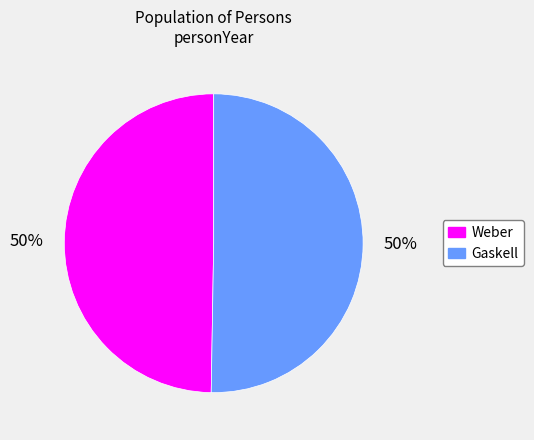

What is the ratio of the value at Gaskell to the value at Weber?

1.0